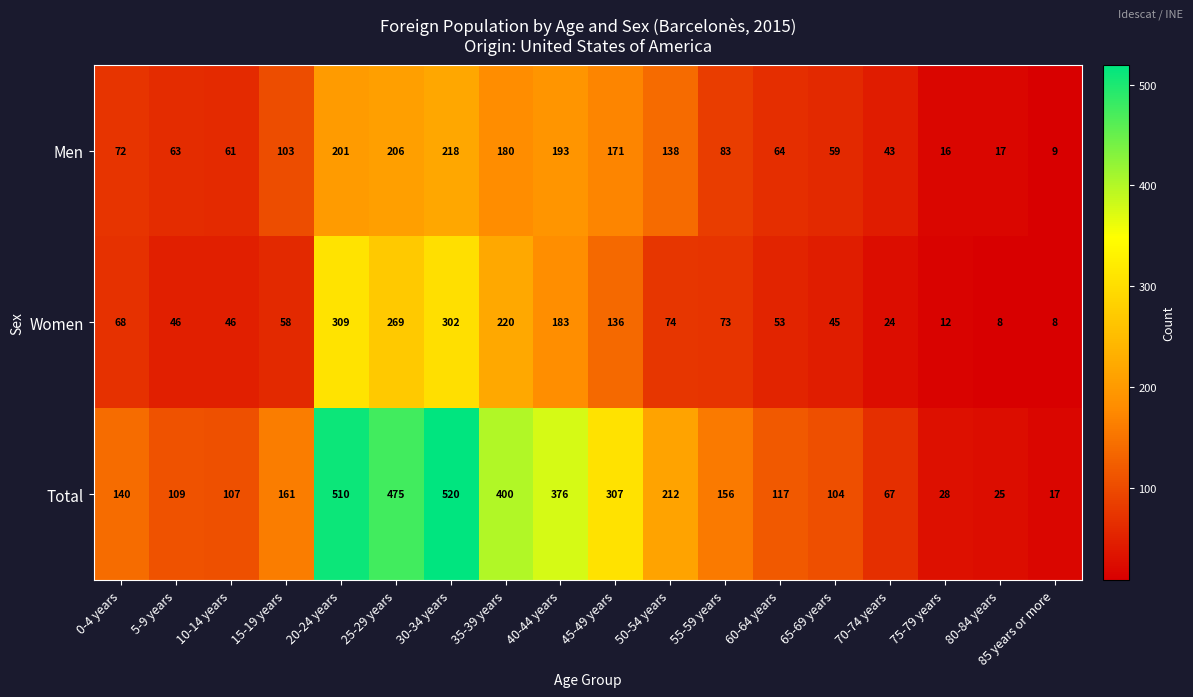

What is the total value across all series at 45-49 years?

614